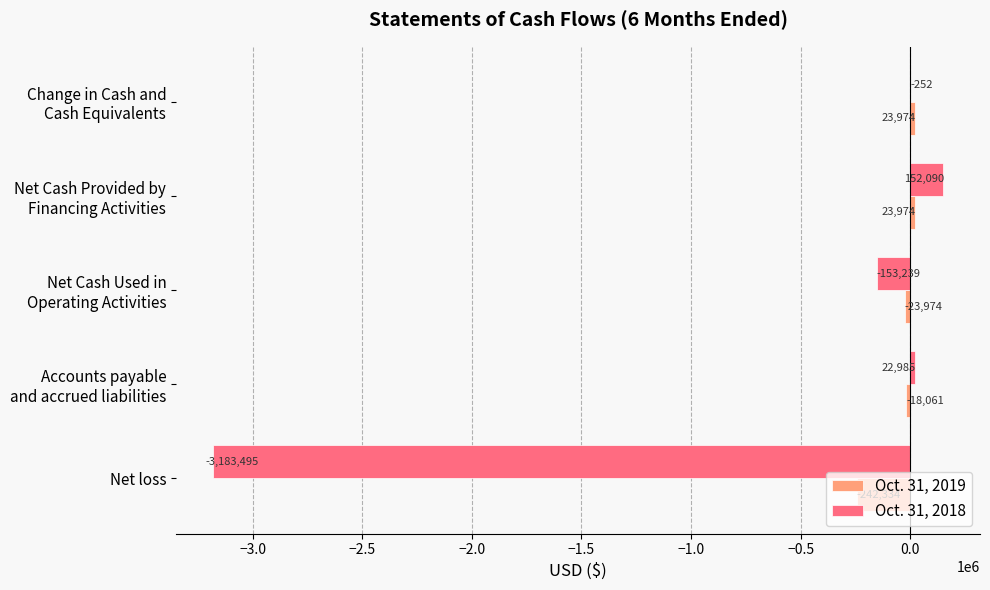

How many values in the Oct. 31, 2019 series exceed -18061?

2